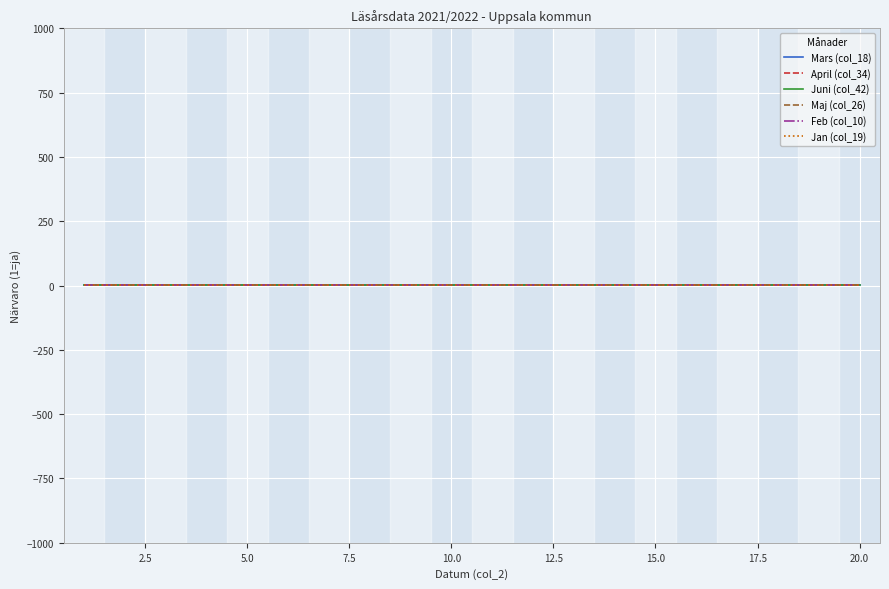

List the series in order of their overall mean, lowest first.

Mars (col_18), April (col_34), Juni (col_42), Maj (col_26), Feb (col_10), Jan (col_19)